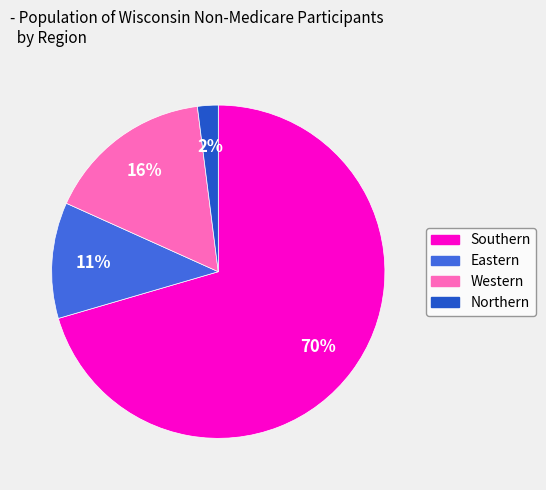

To the nearest percent, what portion does Northern represent?

2%